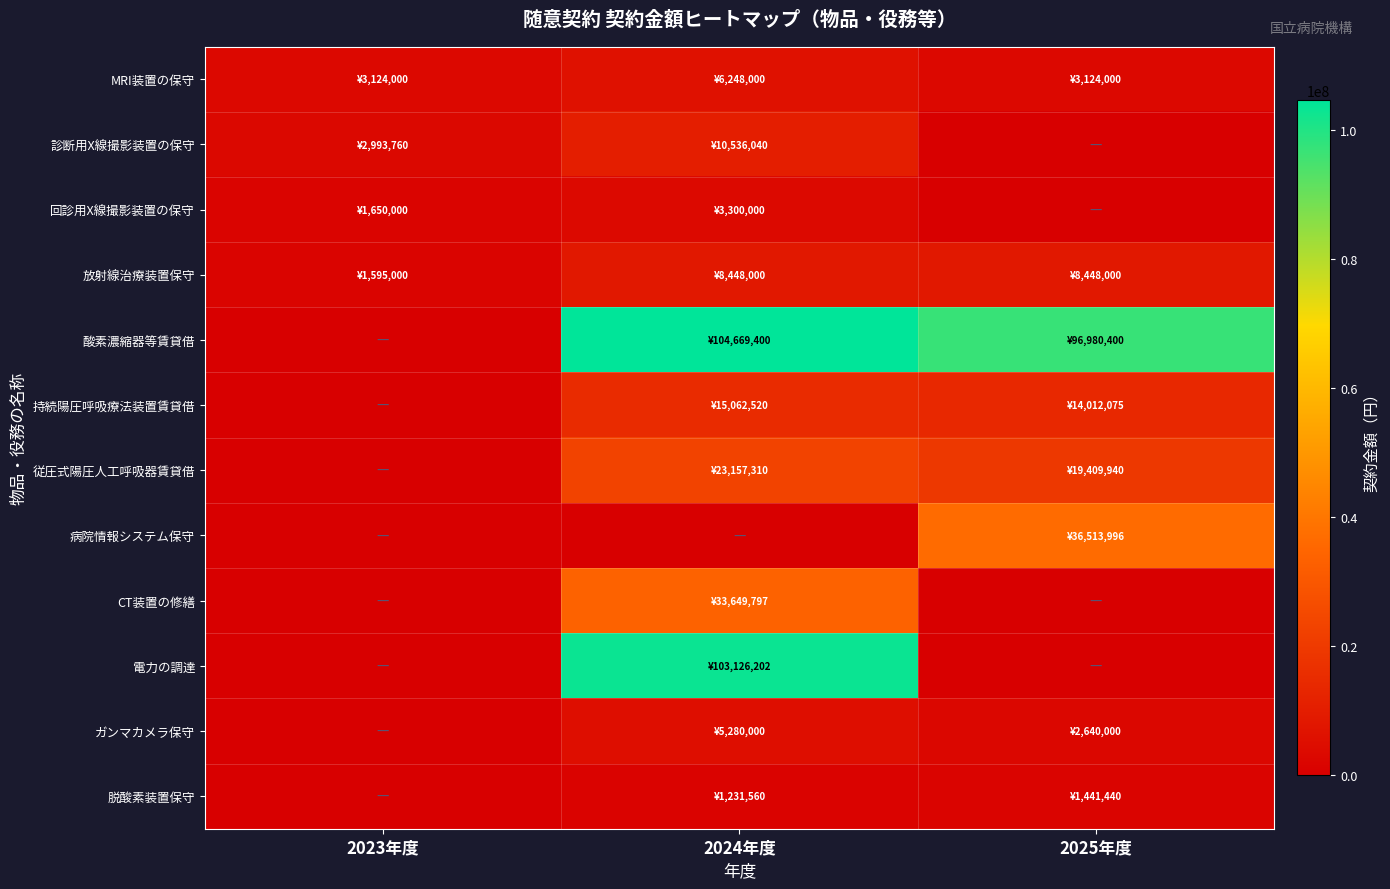

Reading left to right, list all the values displayed in this chart.

MRI装置の保守: 2023年度=3124000	2024年度=6248000	2025年度=3124000
診断用X線撮影装置の保守: 2023年度=2993760	2024年度=10536040	2025年度=0
回診用X線撮影装置の保守: 2023年度=1650000	2024年度=3300000	2025年度=0
放射線治療装置保守: 2023年度=1595000	2024年度=8448000	2025年度=8448000
酸素濃縮器等賃貸借: 2023年度=0	2024年度=104669400	2025年度=96980400
持続陽圧呼吸療法装置賃貸借: 2023年度=0	2024年度=15062520	2025年度=14012075
従圧式陽圧人工呼吸器賃貸借: 2023年度=0	2024年度=23157310	2025年度=19409940
病院情報システム保守: 2023年度=0	2024年度=0	2025年度=36513996
CT装置の修繕: 2023年度=0	2024年度=33649797	2025年度=0
電力の調達: 2023年度=0	2024年度=103126202	2025年度=0
ガンマカメラ保守: 2023年度=0	2024年度=5280000	2025年度=2640000
脱酸素装置保守: 2023年度=0	2024年度=1231560	2025年度=1441440